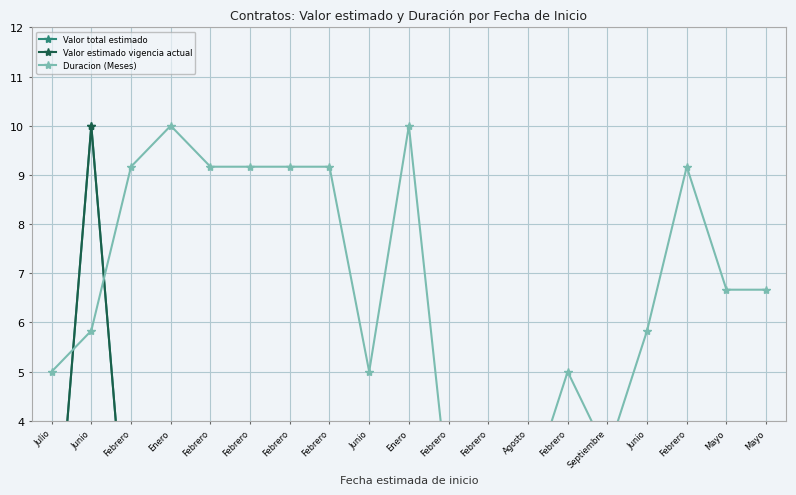

Where is the first local minimum for Valor total estimado?

Febrero